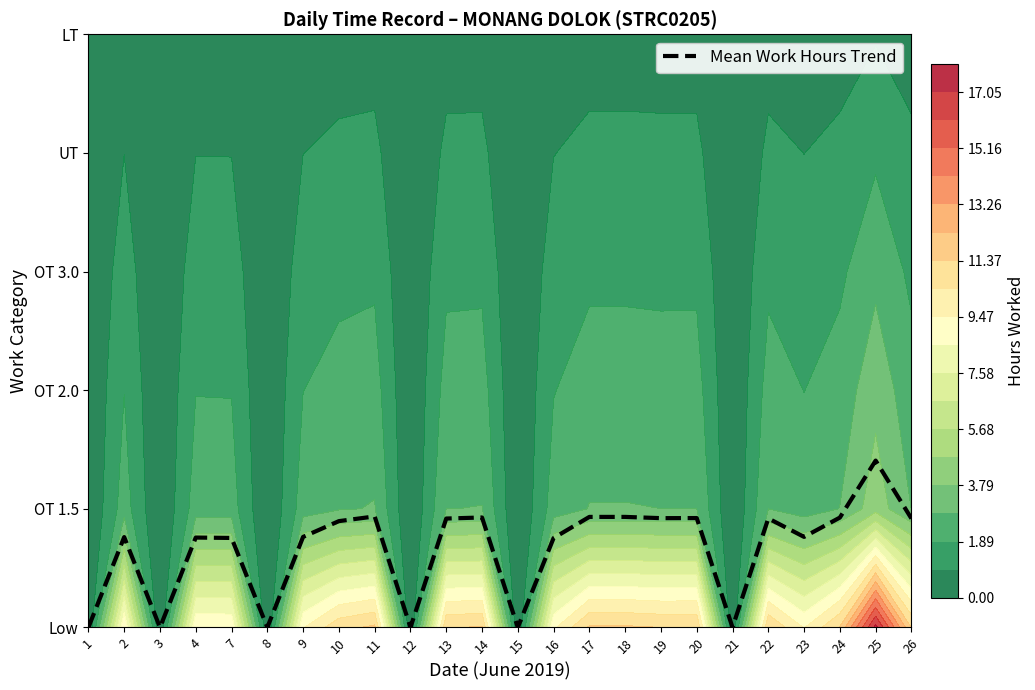

True or false: the data shows 0.5 at 16.

False